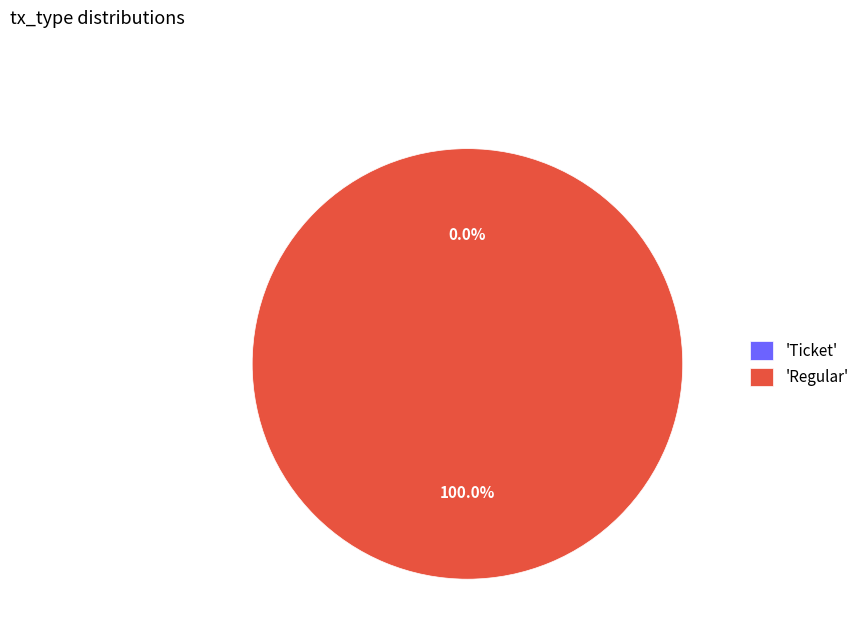

Rank the categories by value from highest to lowest.

Regular, Ticket